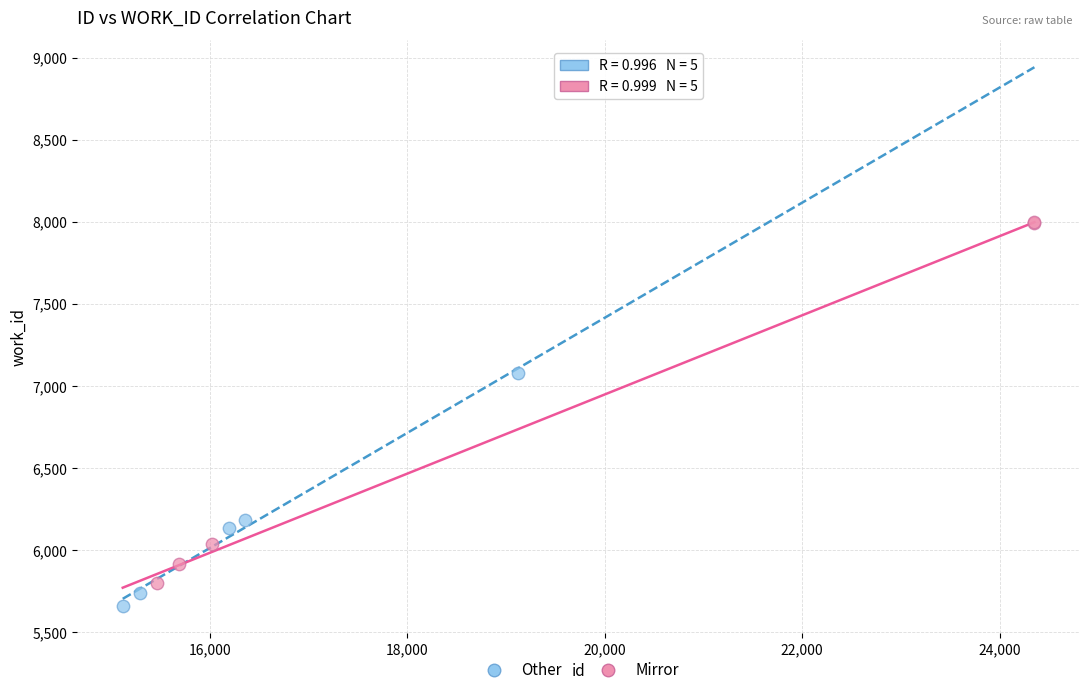

Which series contains the lowest Y value?

Other